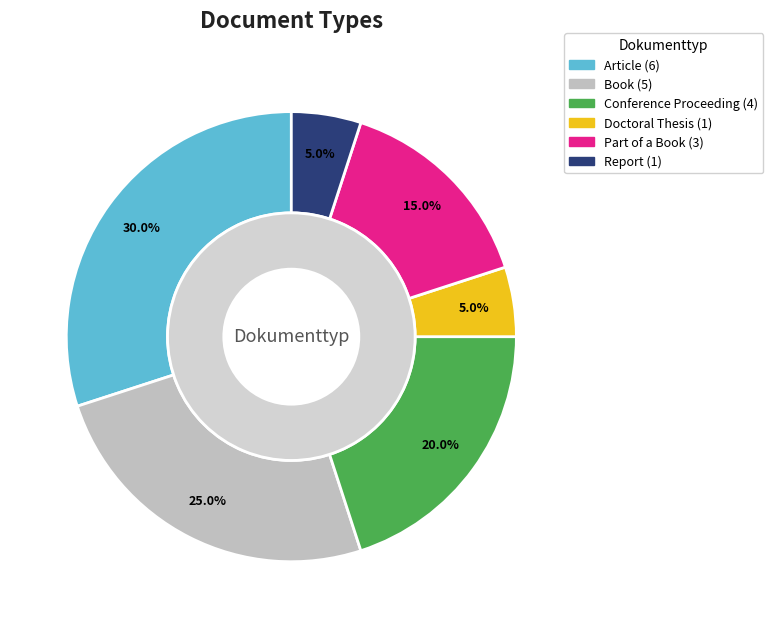

Does Article account for over 50% of the chart?

No